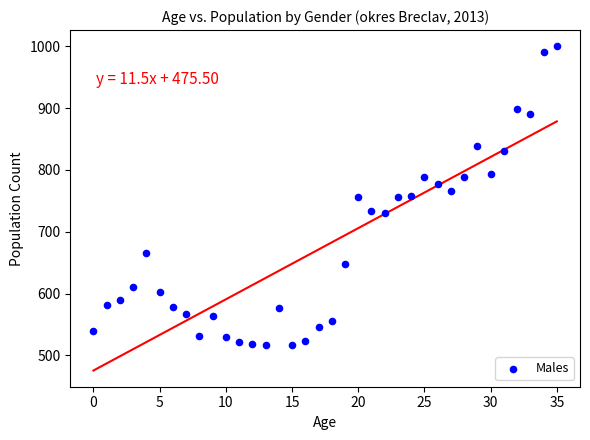

What is the range of Y values (max minus min)?

484